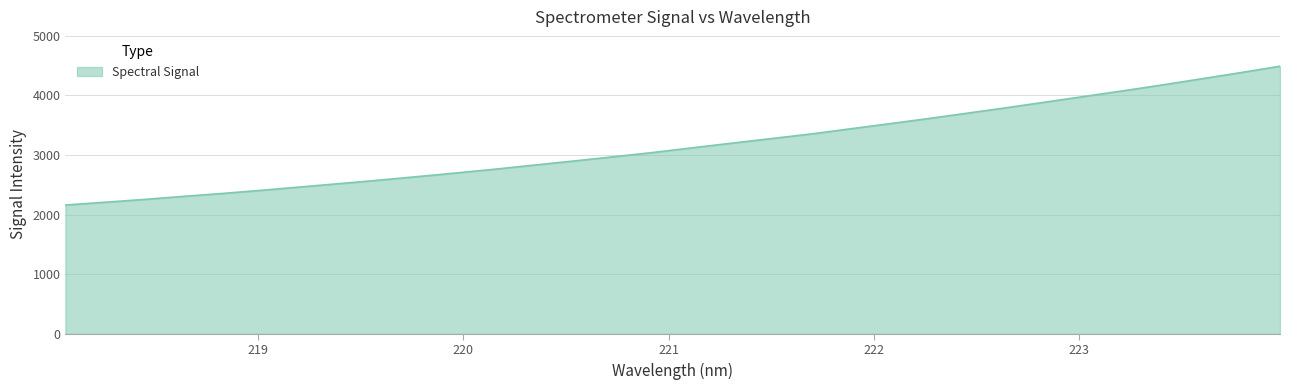

What is the minimum value shown in the chart?

2161.5